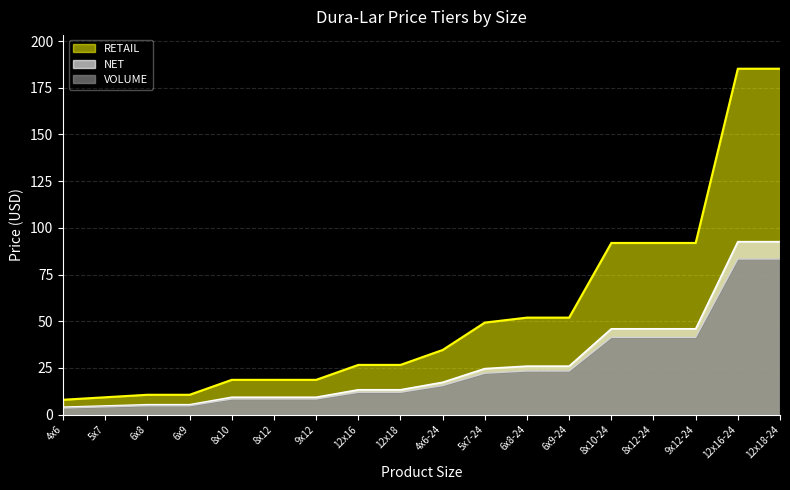

What is the lowest value of the NET series?

4.0